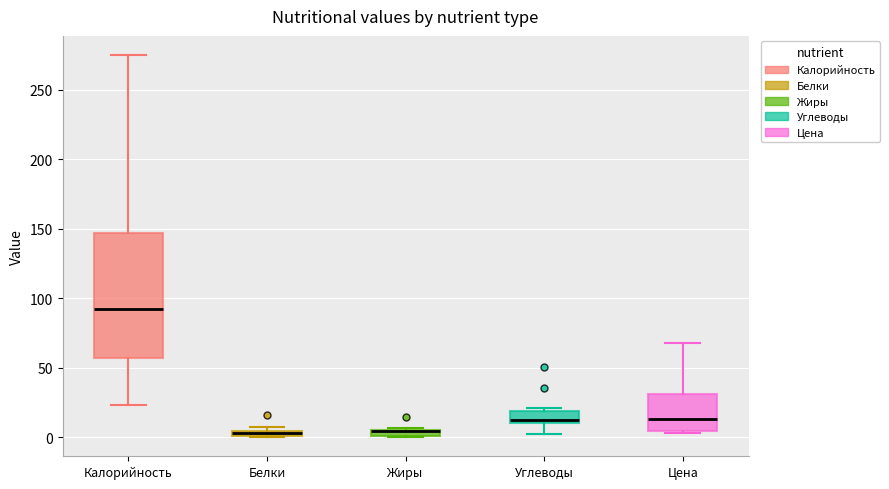

Comparing the boxes themselves (not the whiskers), which one is the tallest?

Калорийность